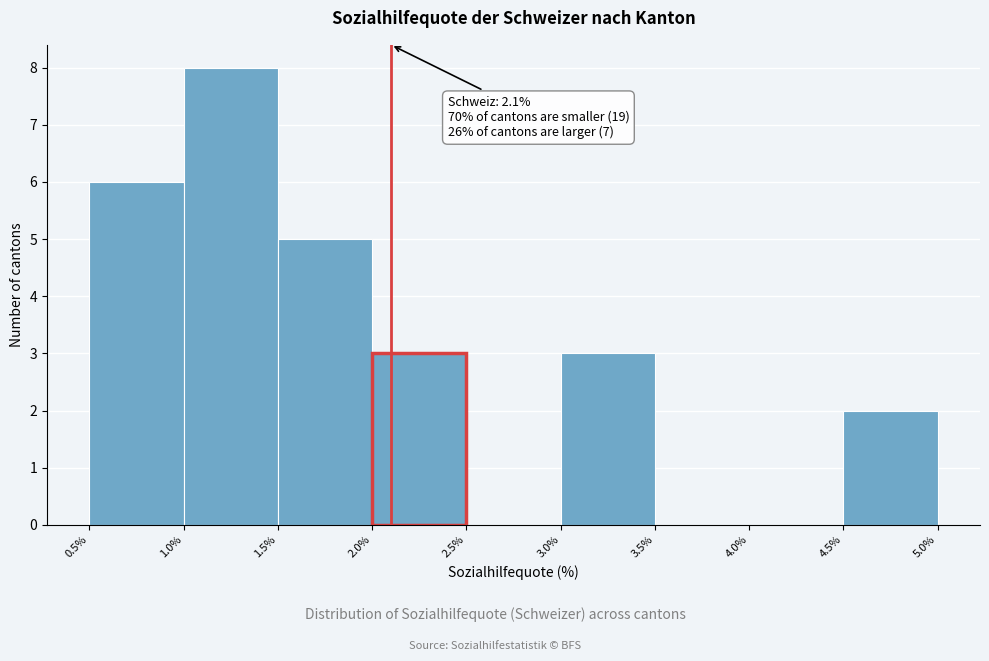

Over which range of the x-axis is the bar tallest?

1.0% to 1.5%